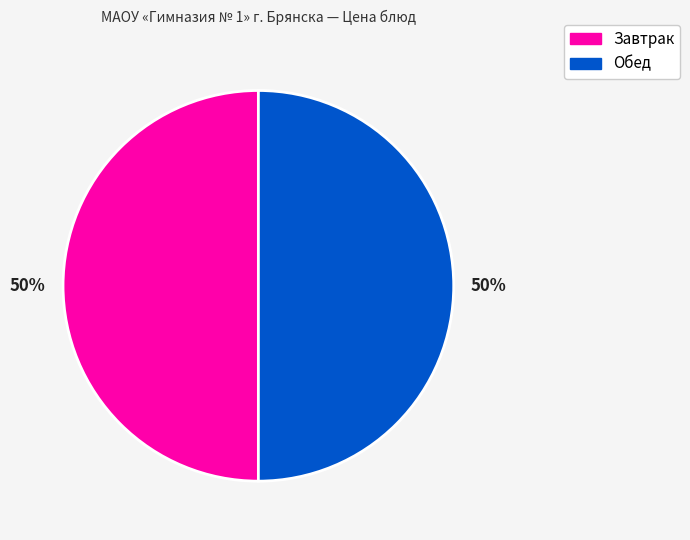

To the nearest percent, what is the average slice percentage?

50%